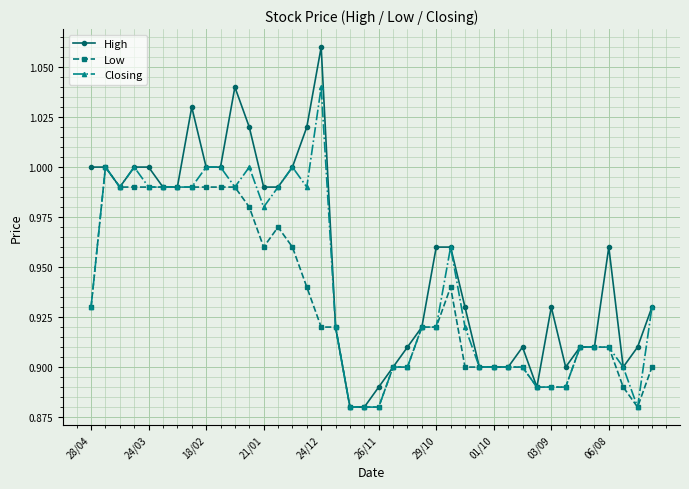

What are all the series names shown in the legend?

High, Low, Closing